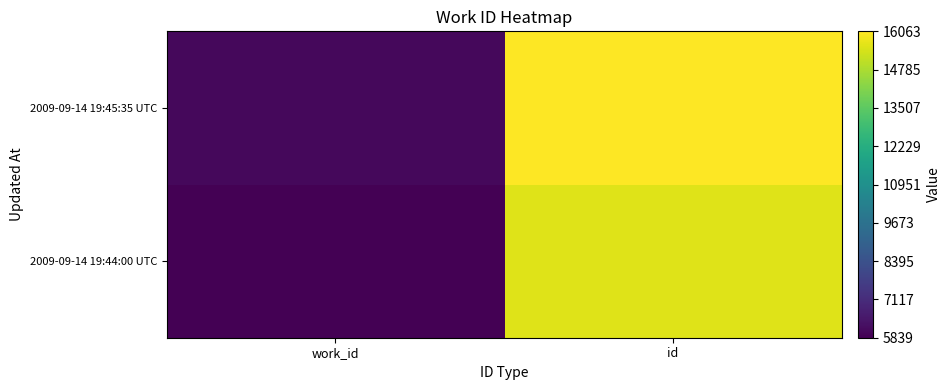

What is the smallest value displayed?

5839